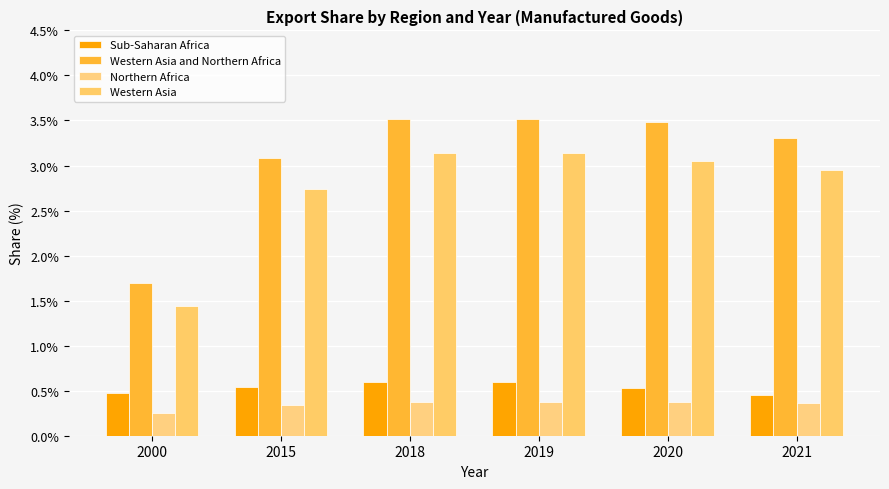

Rank the series at 2021 from highest to lowest value.

Western Asia and Northern Africa, Western Asia, Sub-Saharan Africa, Northern Africa